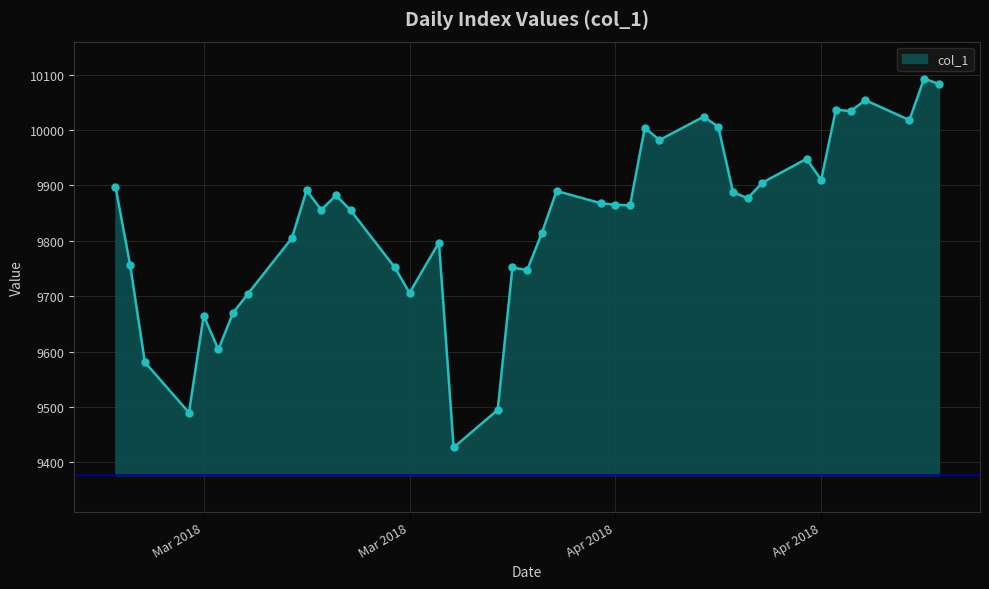

What is the greatest value displayed?

10093